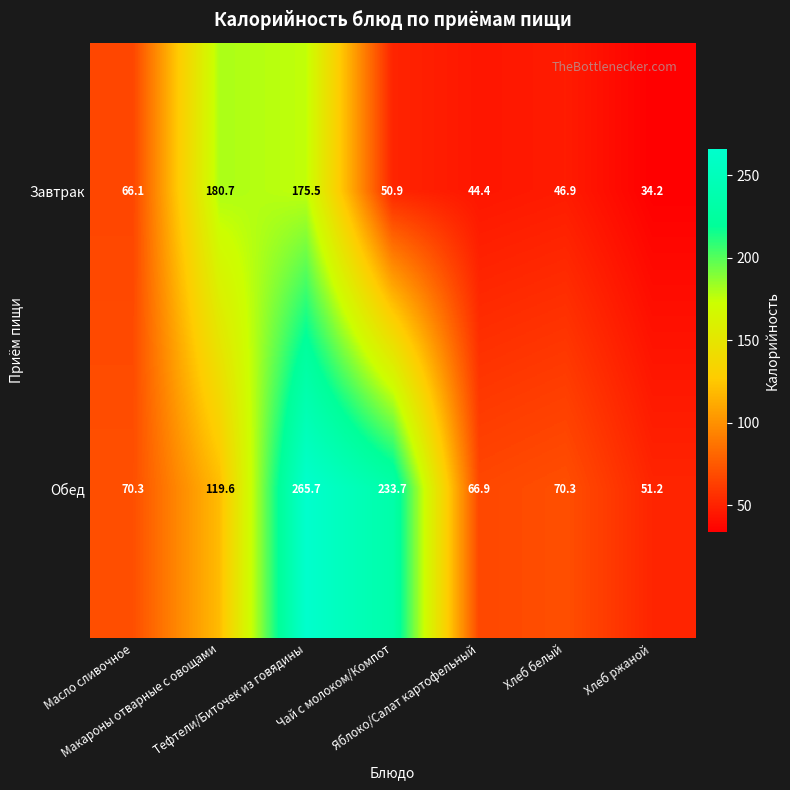

What is the sum of all Обед values?

877.7